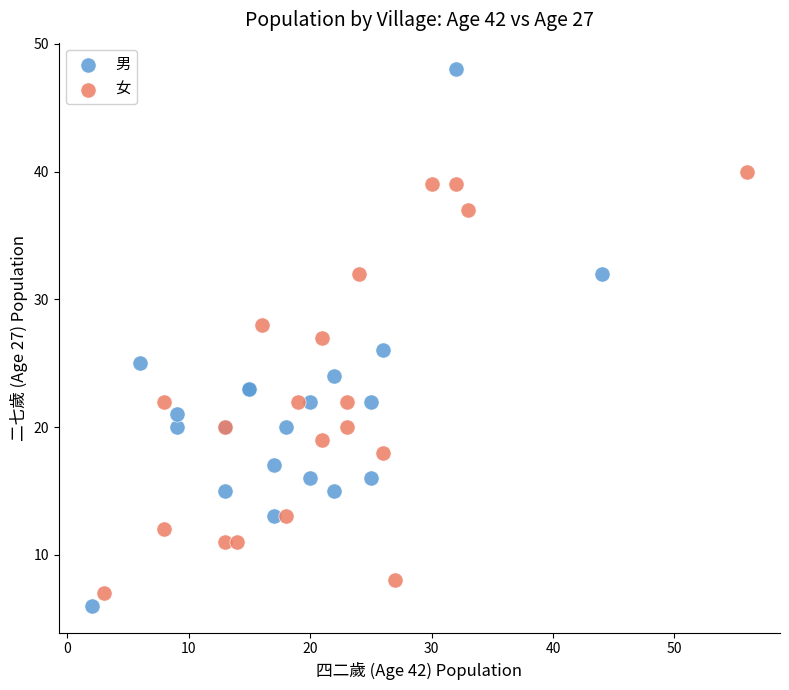

What are all the series names shown in the legend?

男, 女